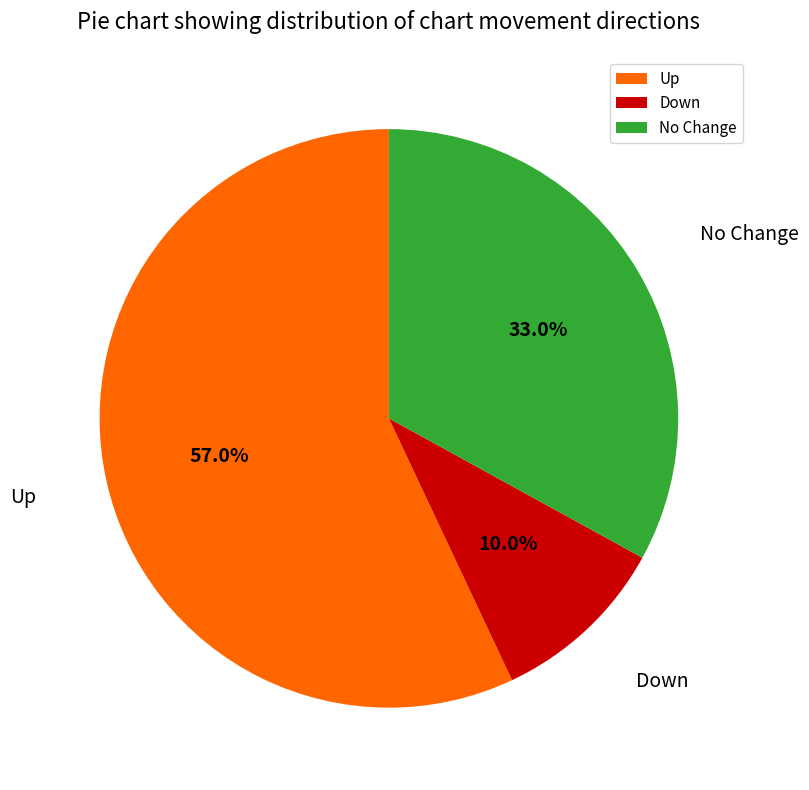

Does any single category account for the majority?

Yes